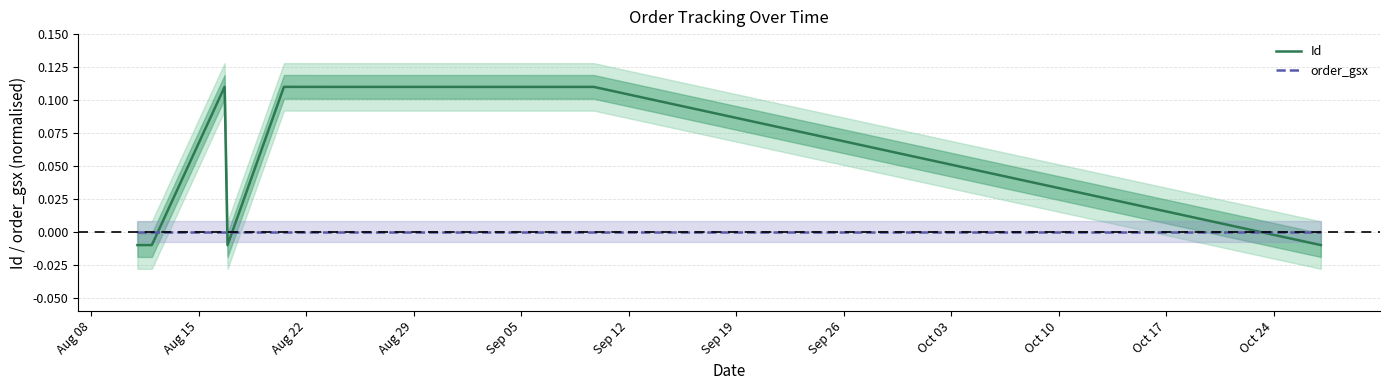

How many categories are shown in the chart?

9